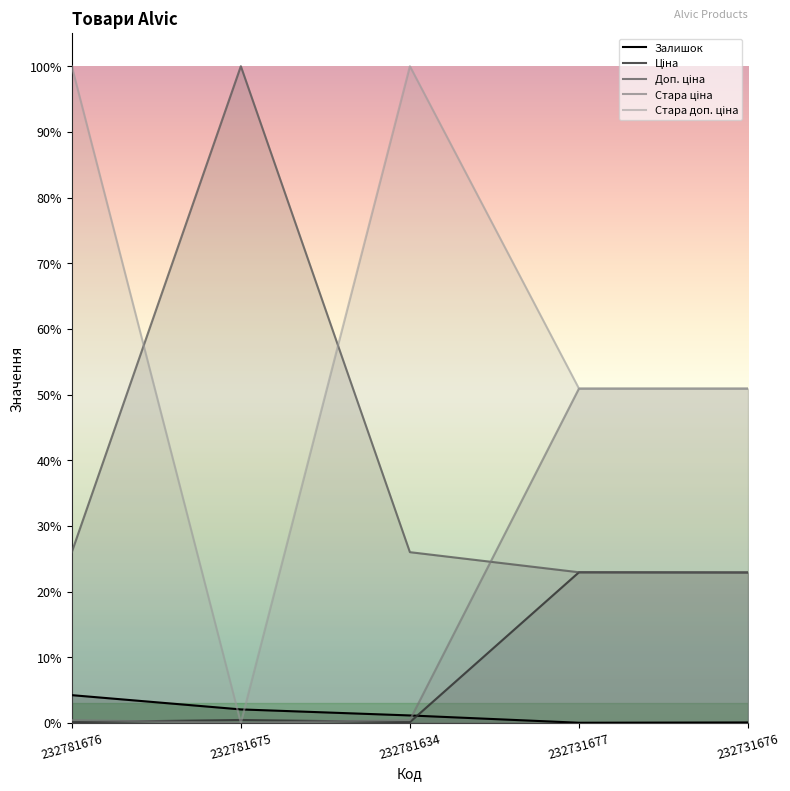

What is the maximum value shown in the chart?

13493.2